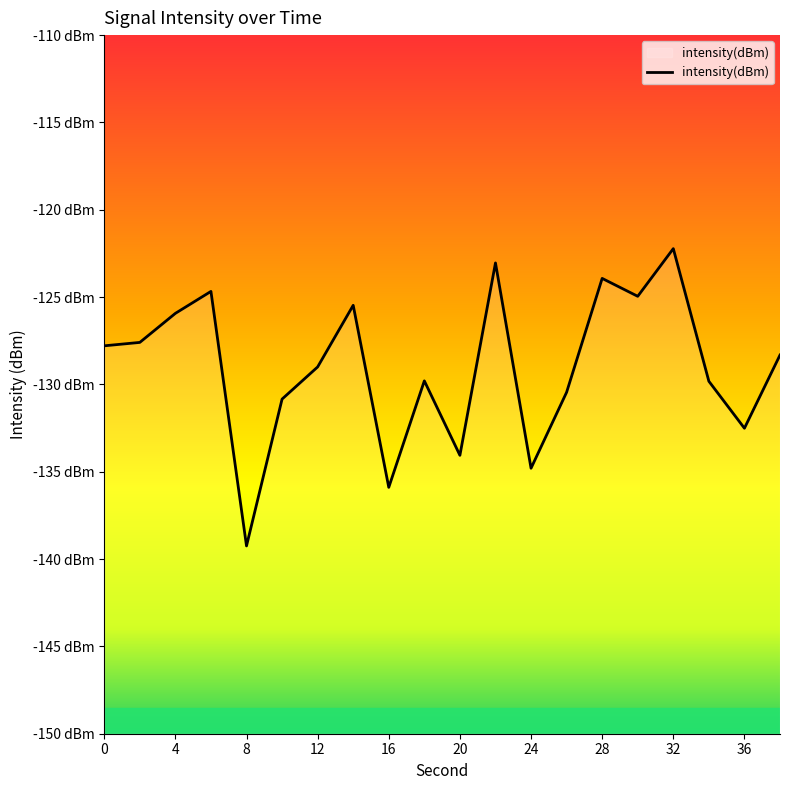

The chart shows a value of -139.2 at 8. True or false?

True